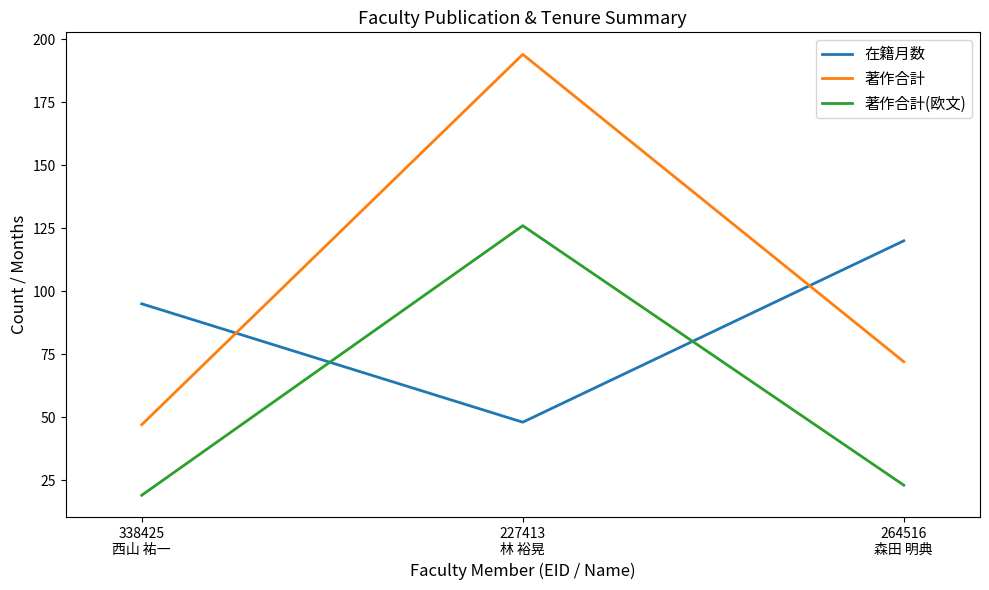

What is the minimum value shown in the chart?

19